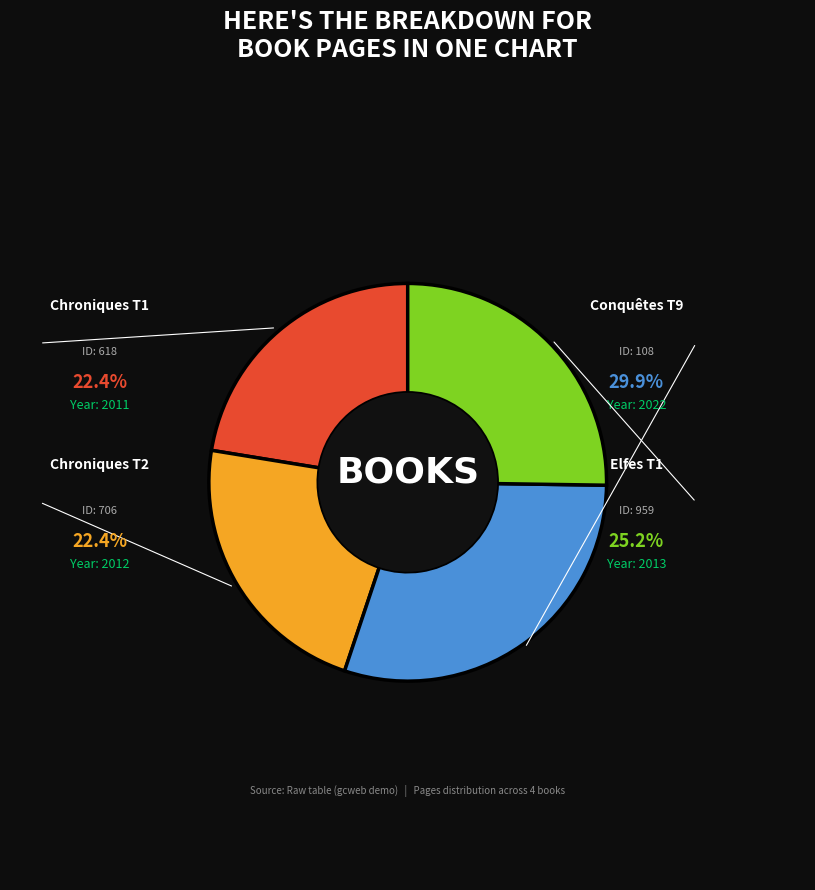

What is the change in value from 108 to 959?

-10